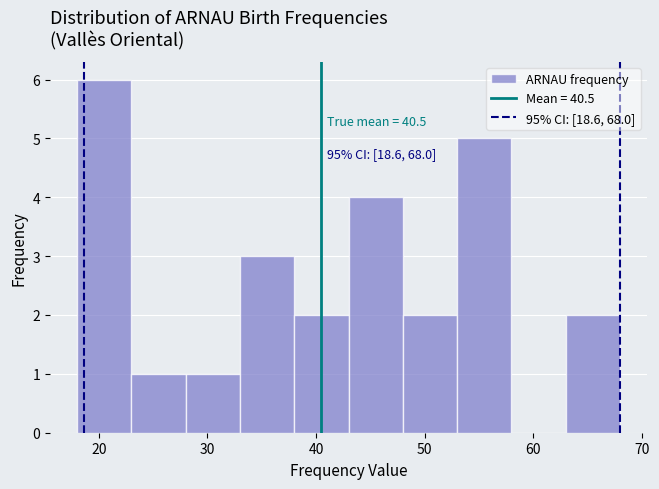

Which range on the x-axis has the tallest bar?

18 to 23